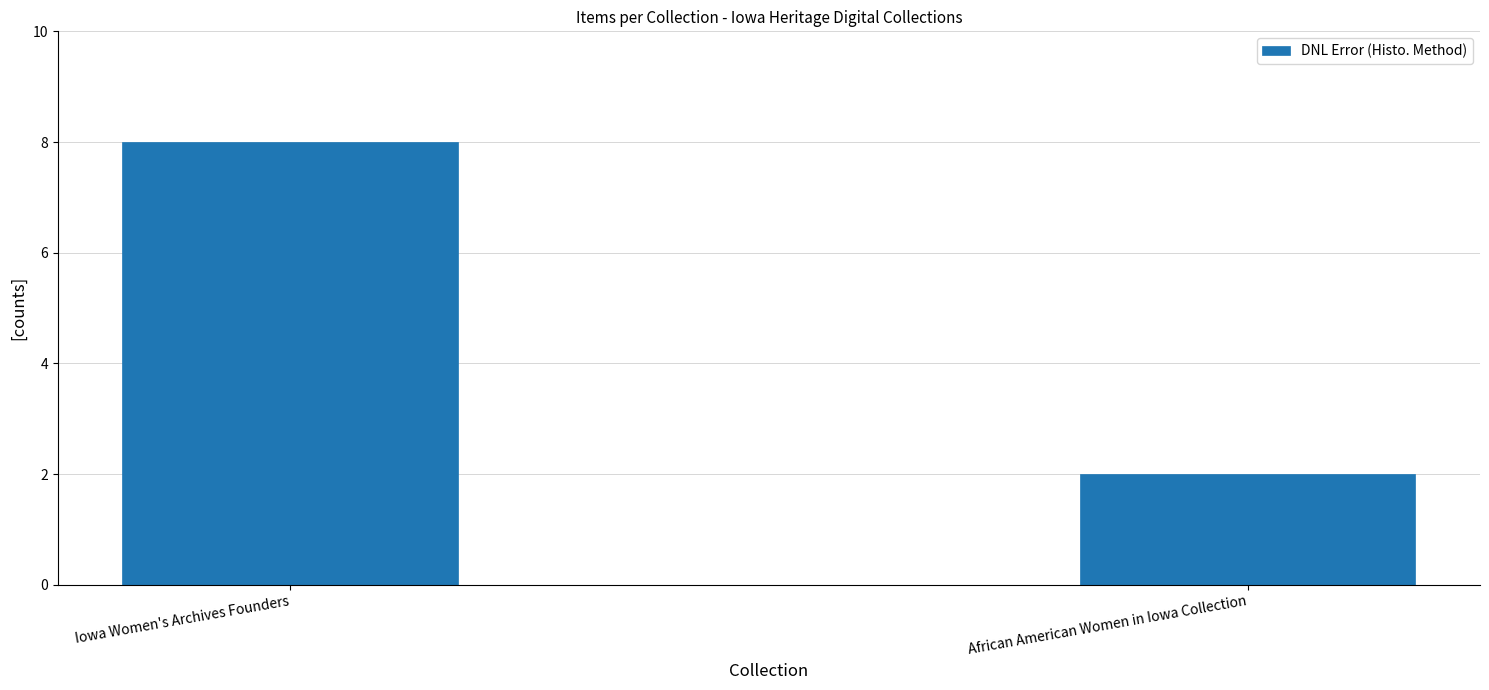

How many bars are there in total?

2